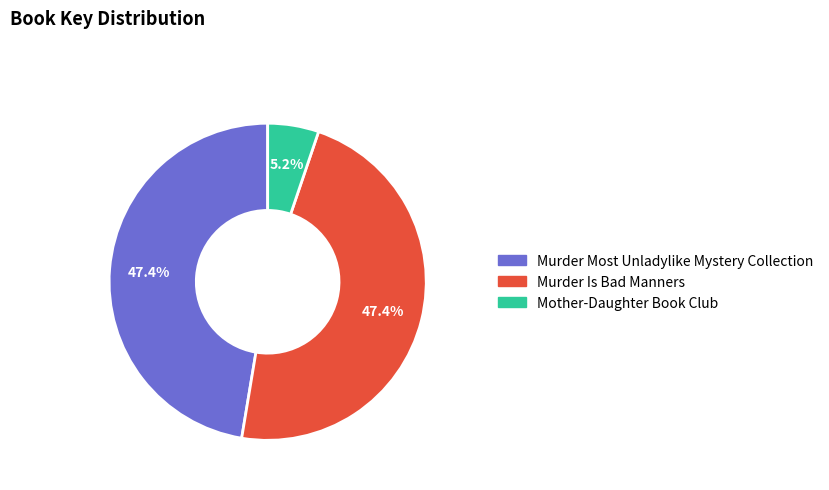

To the nearest percent, what is the difference between the Murder Most Unladylike Mystery Collection and Mother-Daughter Book Club slice percentages?

42%